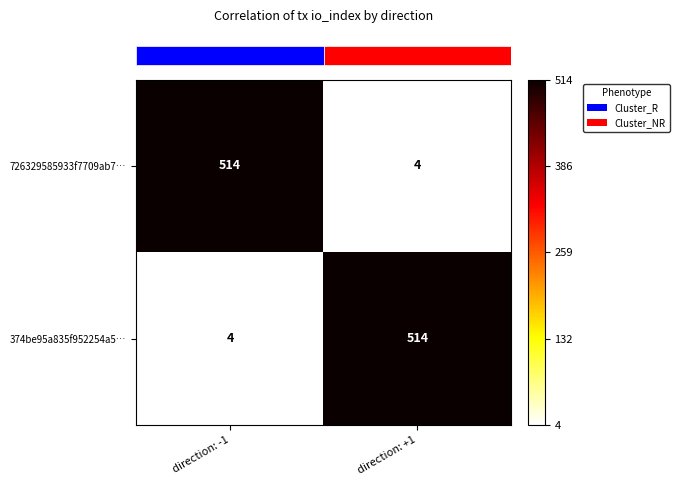

True or false: 726329585933f7709ab7… has a value of 514 at direction: -1.

True